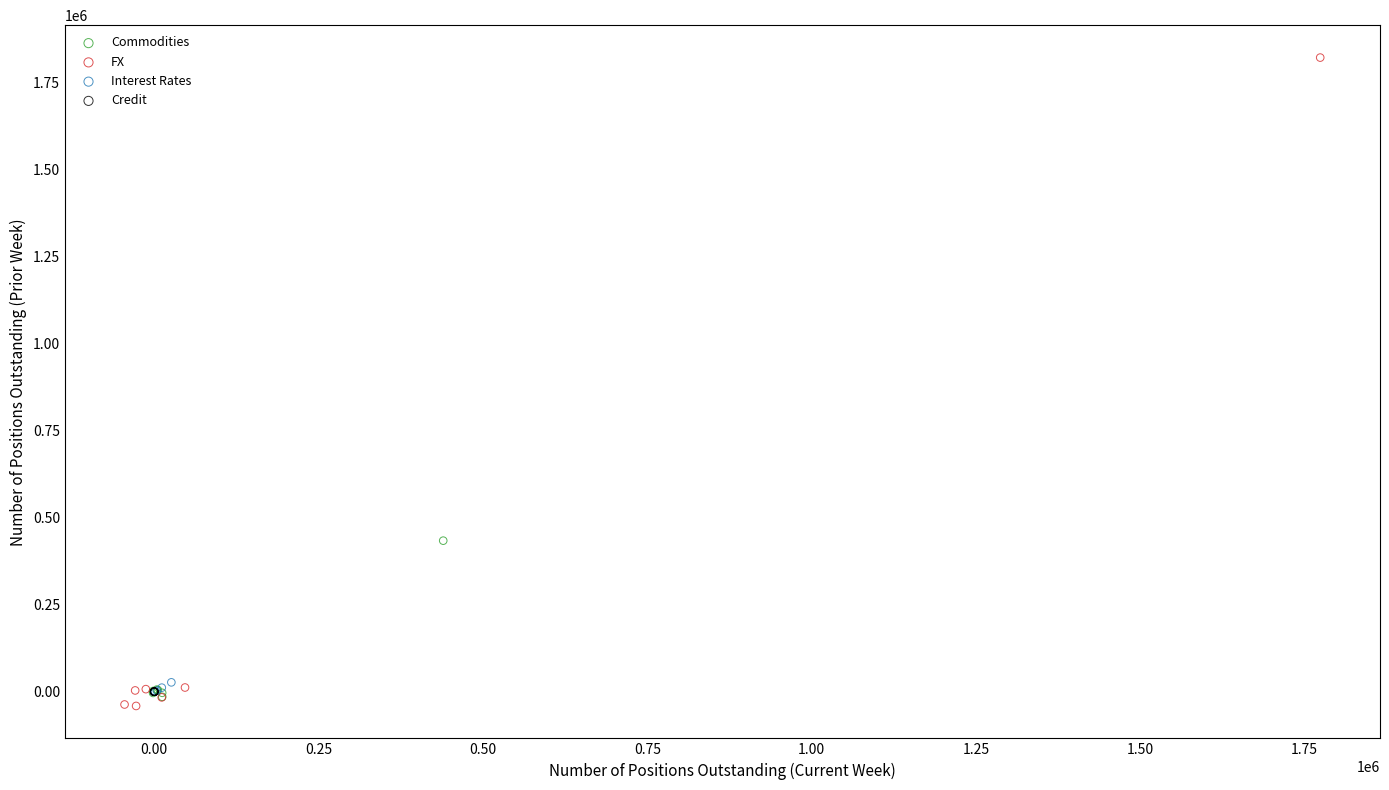

What are all the series names shown in the legend?

Commodities, FX, Interest Rates, Credit